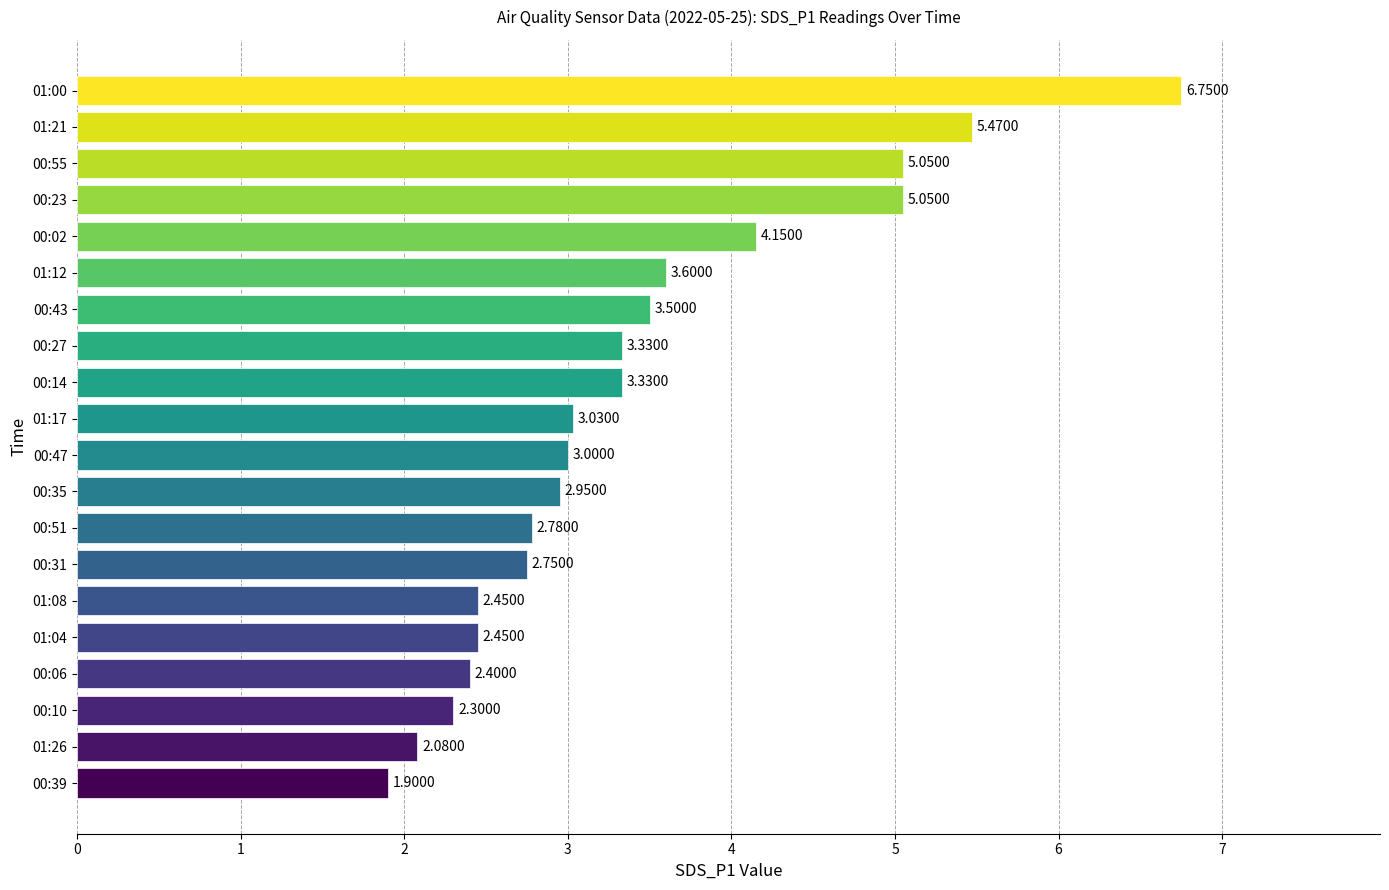

Between 01:21 and 00:47, which is larger?

01:21